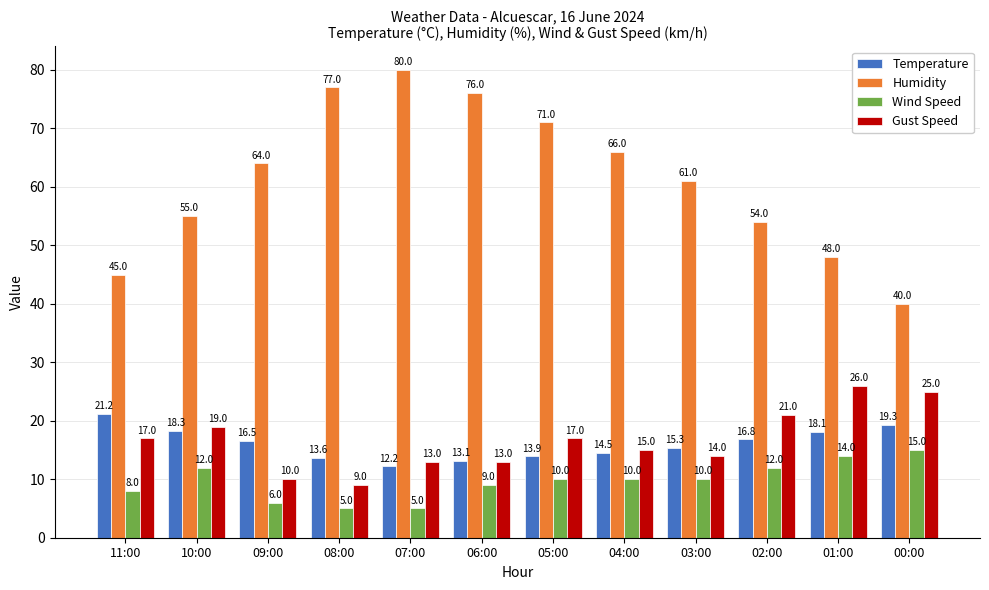

What is the highest value of the Humidity series?

80.0